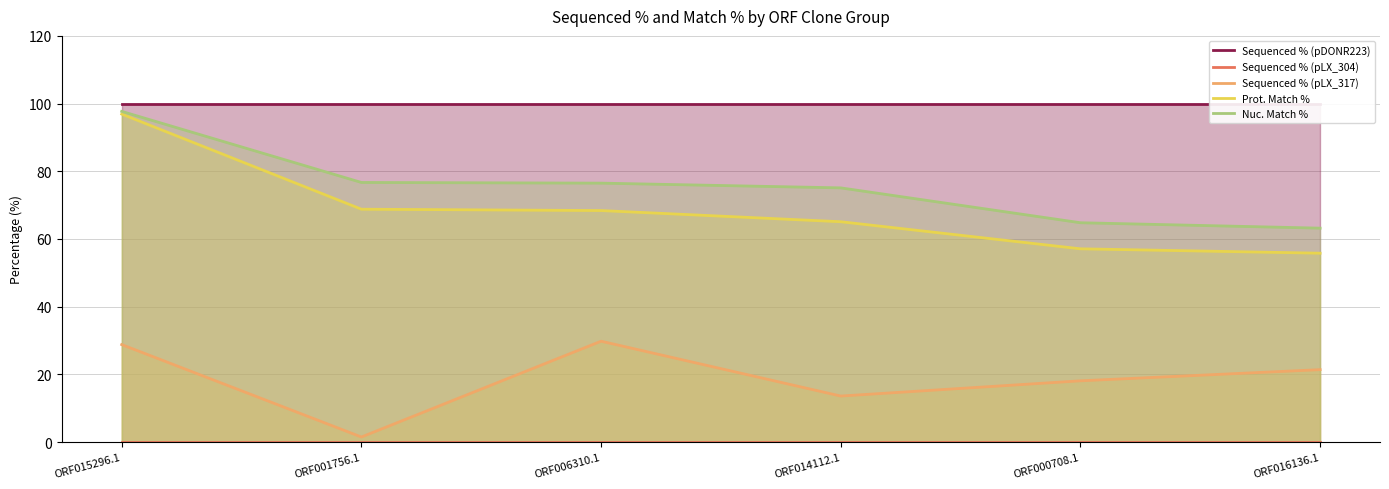

At which category is the sum across all series the highest?

ORF015296.1